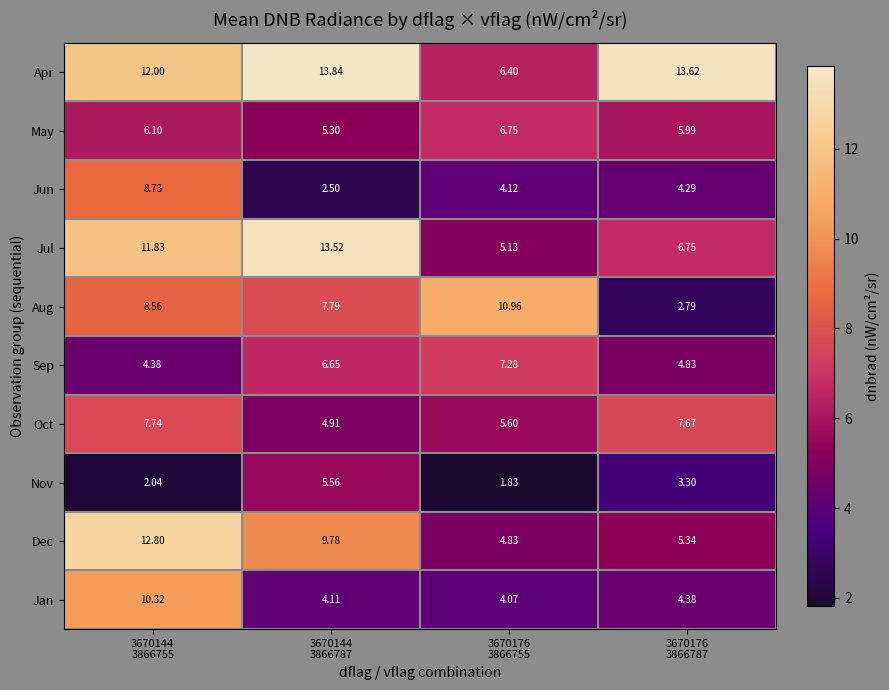

What is the total value across all series at 3670176
3866755?

57.0